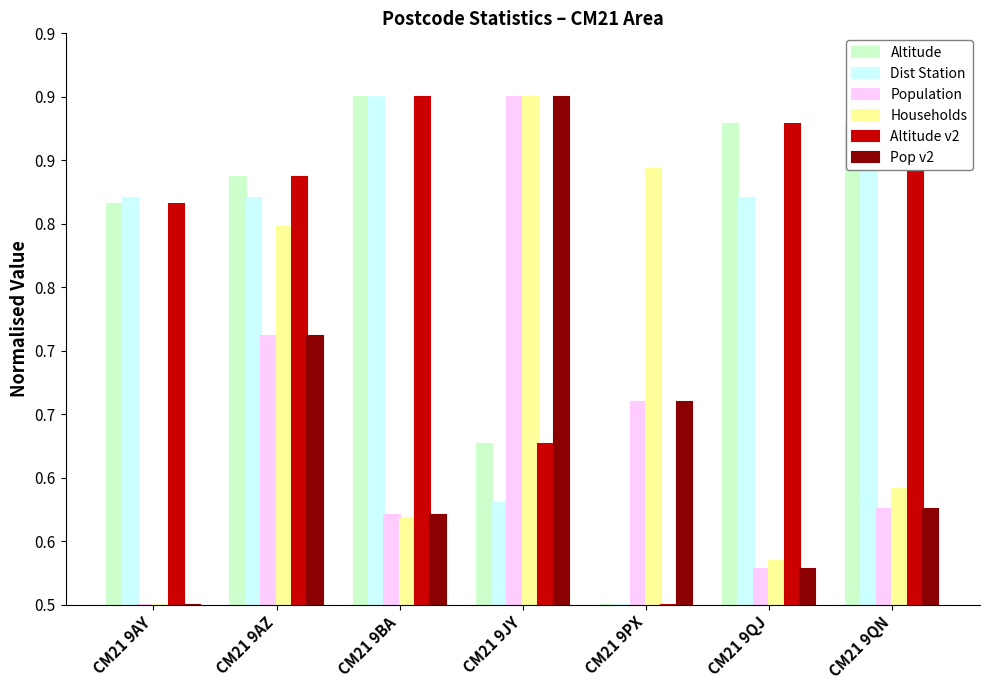

Which category has the highest value in the Households series?

CM21 9JY